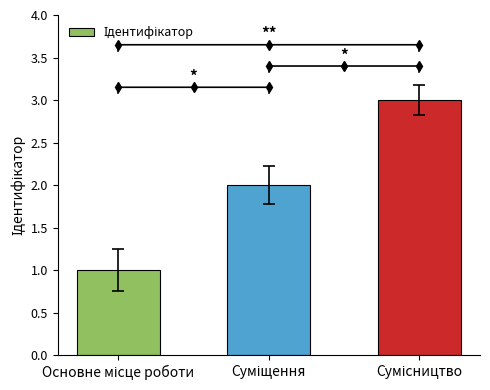

What is the sum of all values?

6